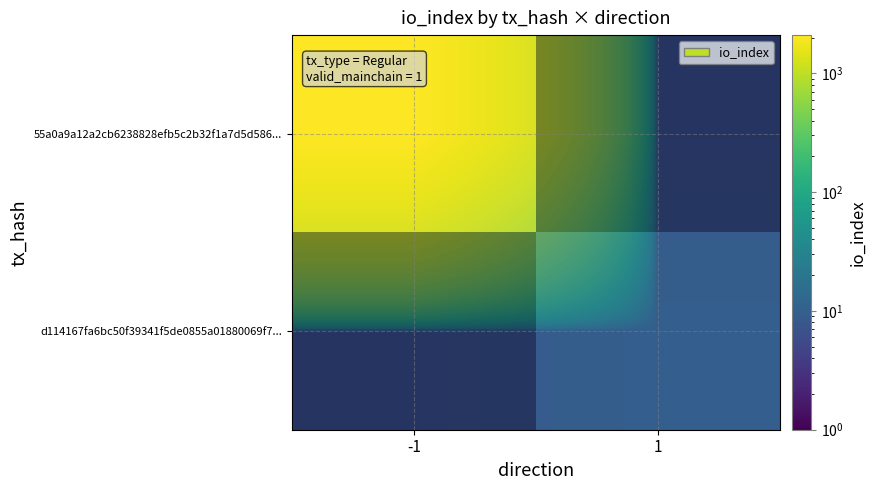

True or false: d114167fa6bc50f39341f5de0855a01880069f7... has a value of 13.8 at -1.

False